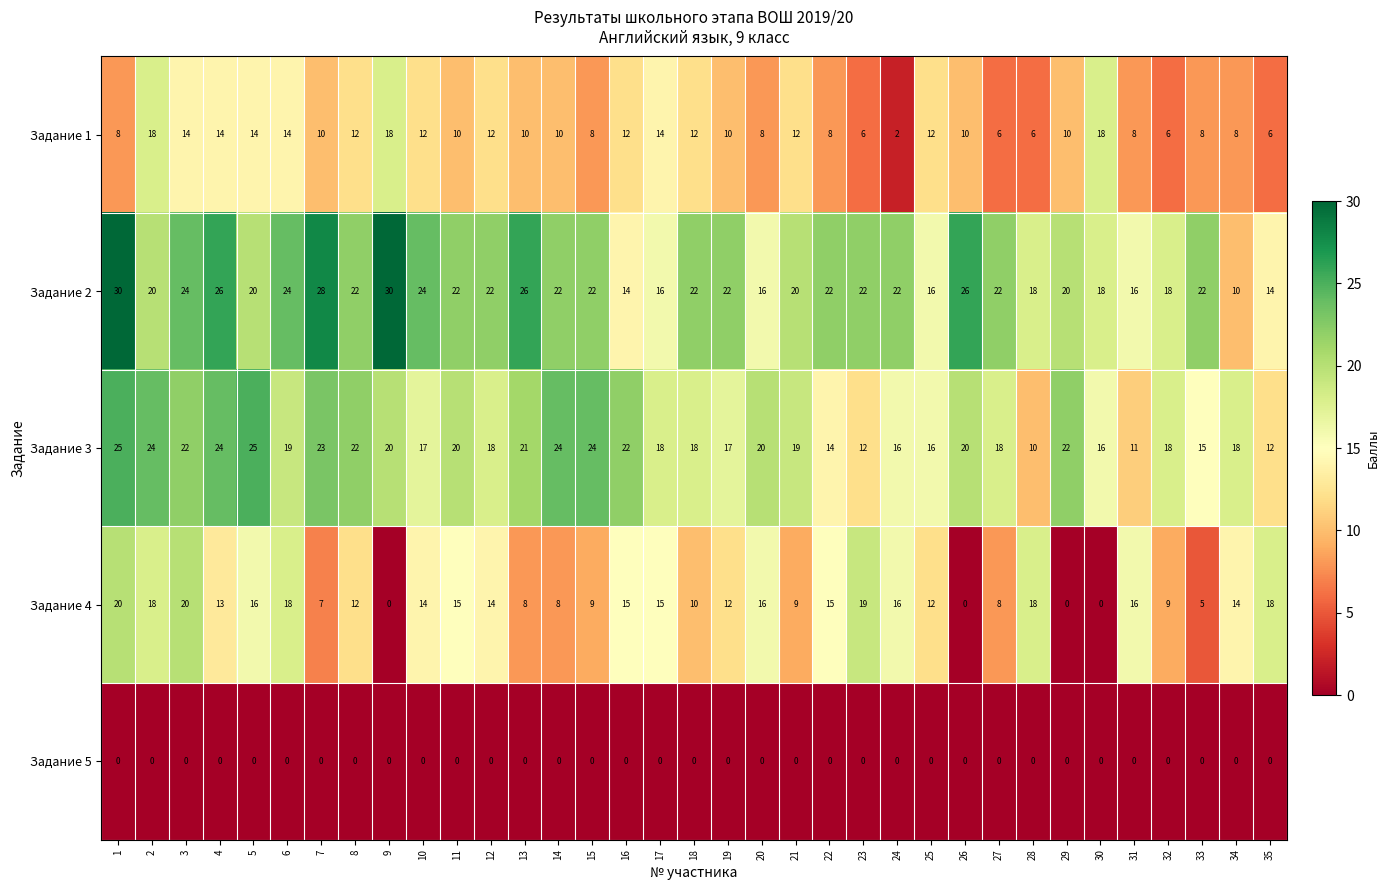

What is the greatest value displayed?

30